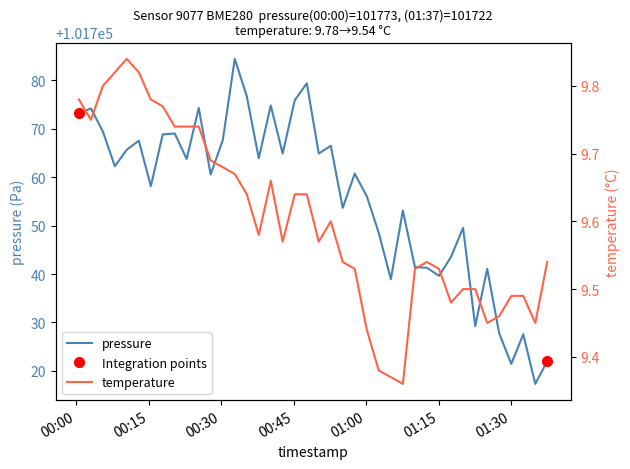

What is the smallest value displayed?

9.4